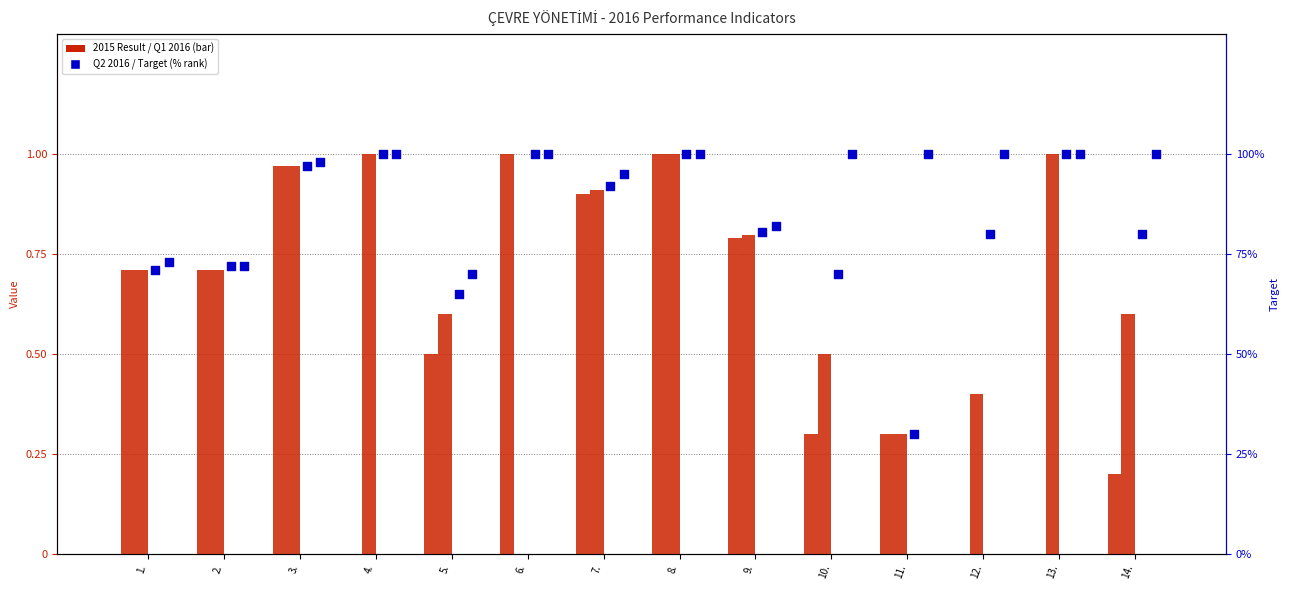

What are all the series names shown in the legend?

2015 Result, Q1 2016, Q2 2016, Target